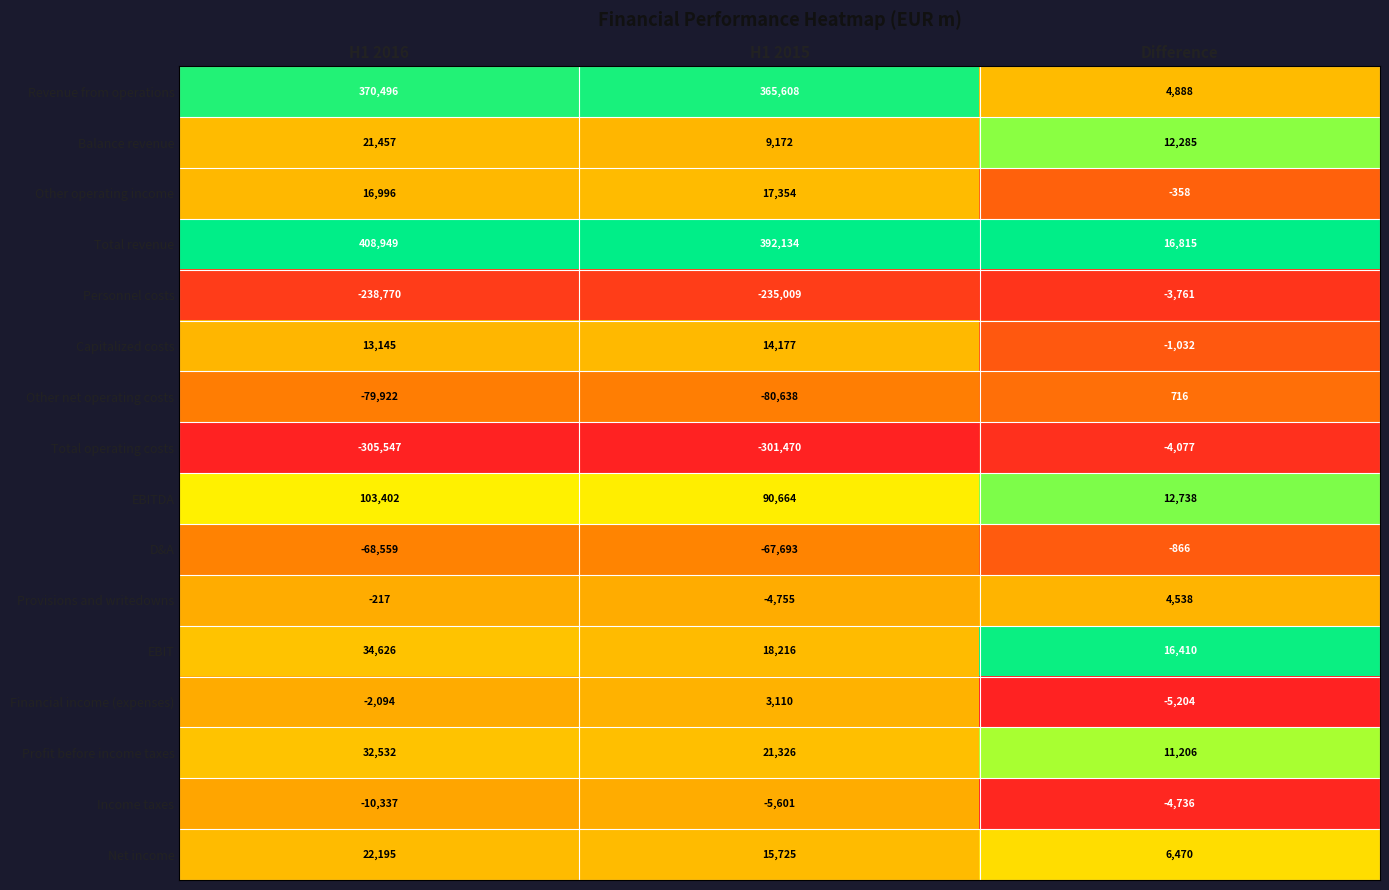

Rank the series at H1 2016 from lowest to highest value.

Total operating costs, Personnel costs, Other net operating costs, D&A, Income taxes, Financial income (expenses), Provisions and writedowns, Capitalized costs, Other operating income, Balance revenue, Net income, Profit before income taxes, EBIT, EBITDA, Revenue from operations, Total revenue